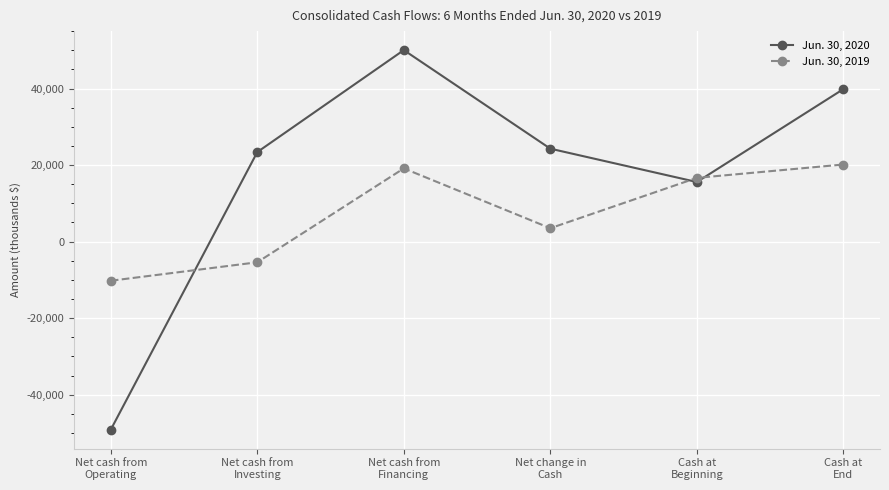

How many times do Jun. 30, 2020 and Jun. 30, 2019 cross each other?

3